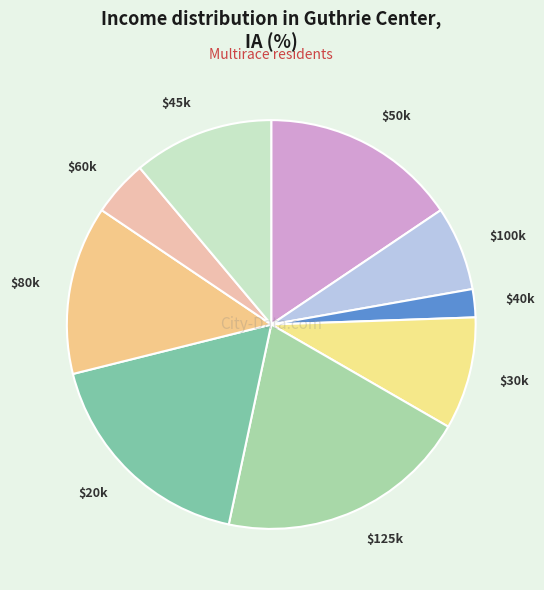

Rank the categories by value from lowest to highest.

$40k, $60k, $100k, $30k, $45k, $80k, $50k, $20k, $125k